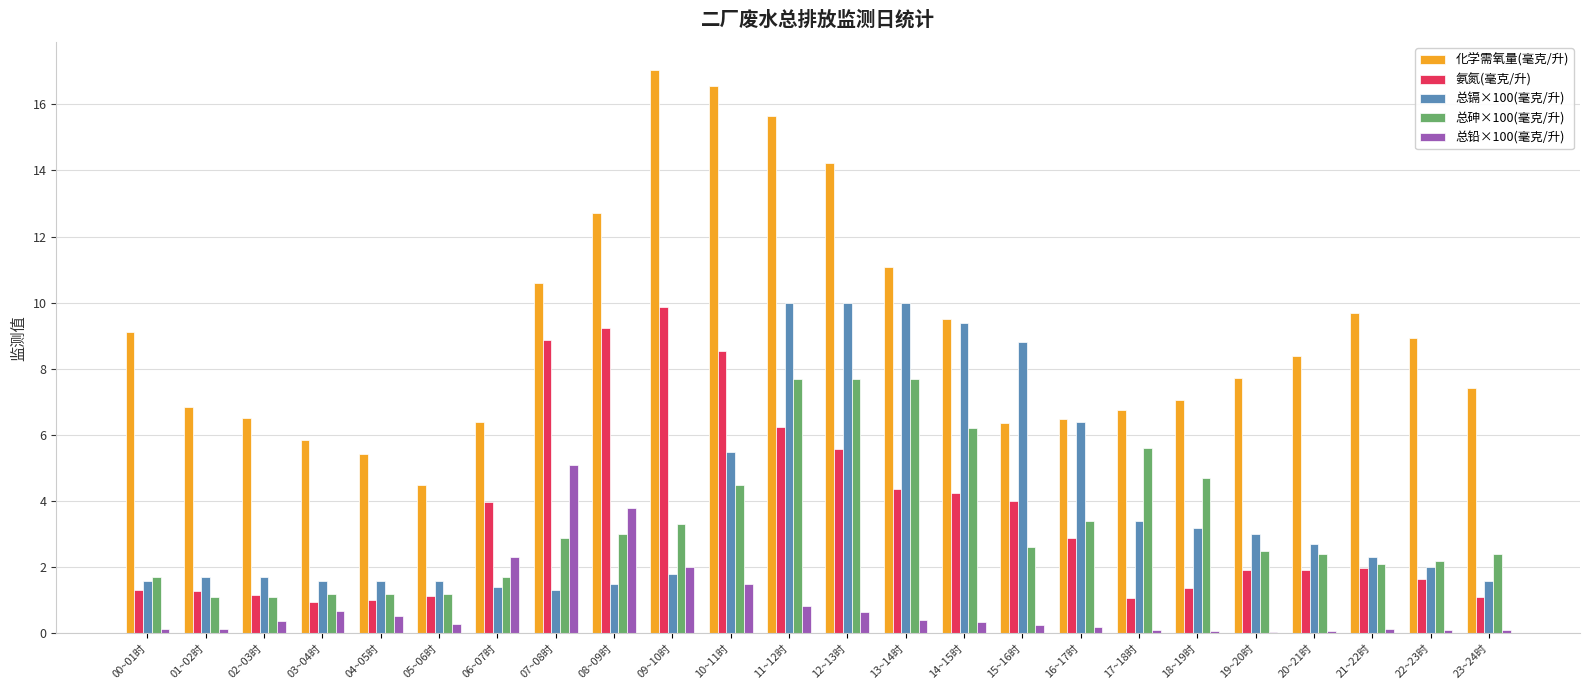

At which category is the sum across all series the highest?

11~12时